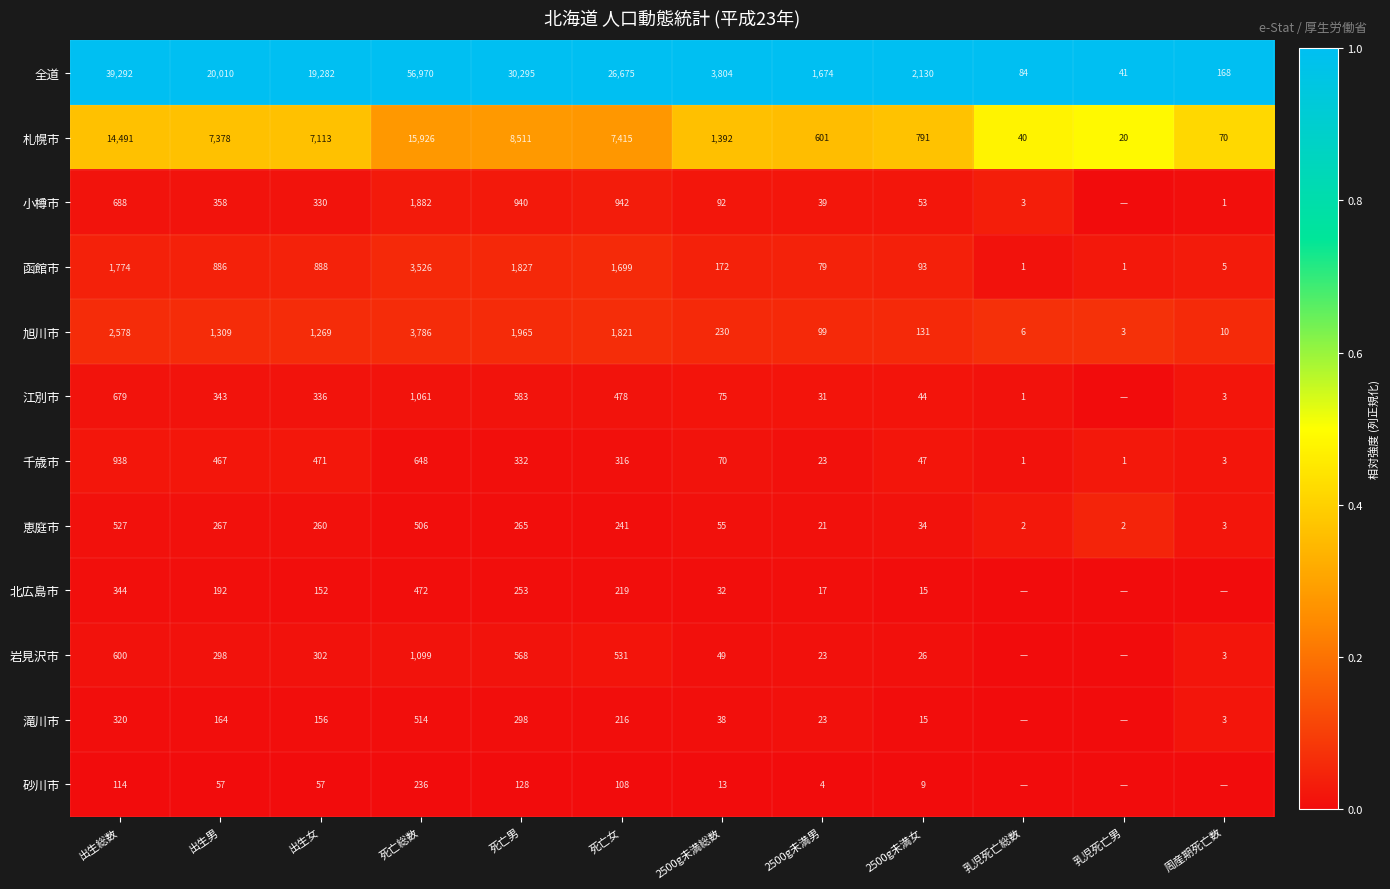

Is it true that 小樽市 equals 358 at 出生男?

True